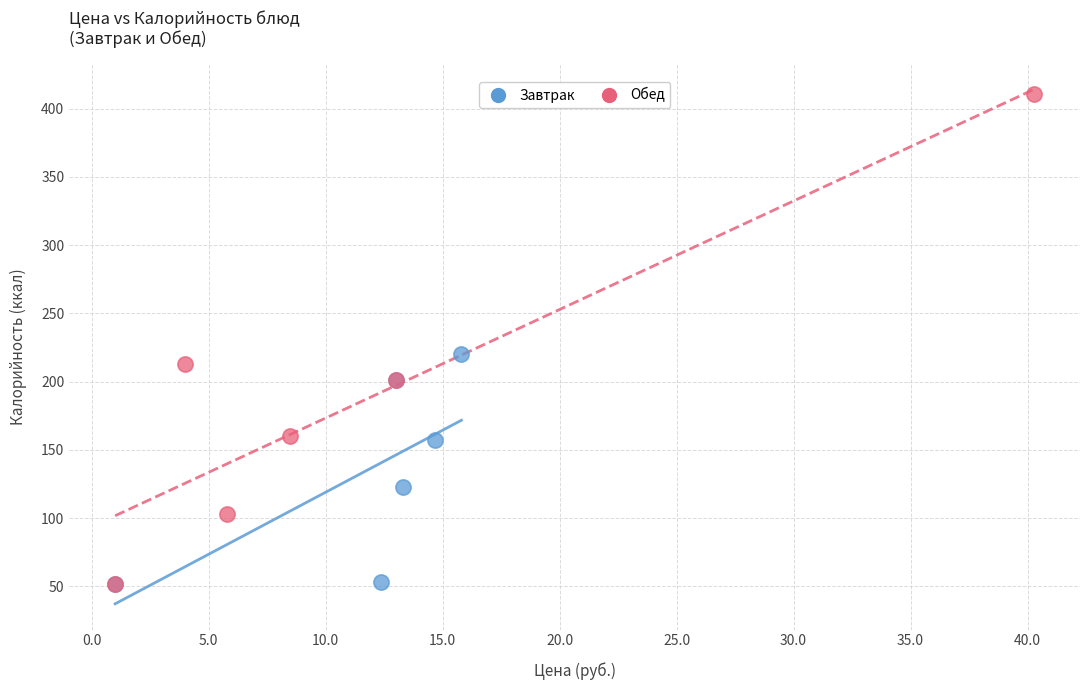

Which series has the largest Y range (max minus min)?

Обед